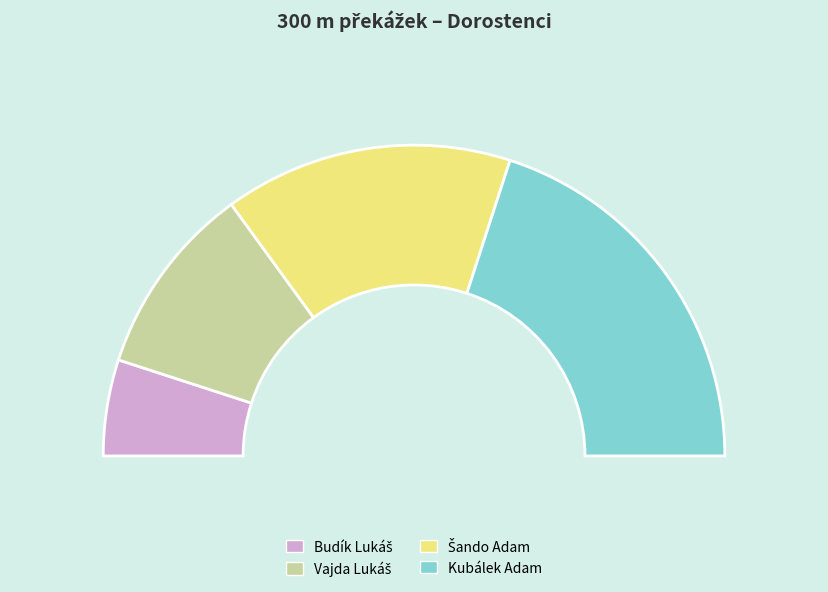

What is the ratio of the value at Vajda Lukáš to the value at Šando Adam?

0.7